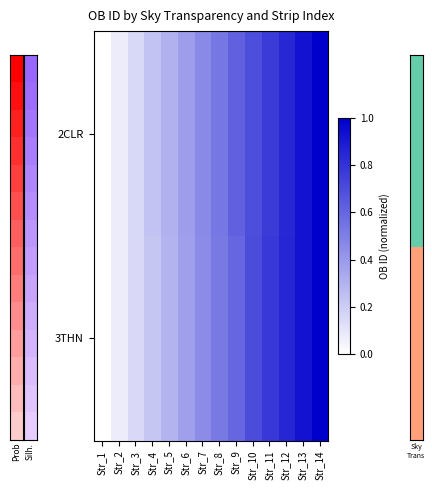

Reading left to right, what are all the values shown in this chart?

2CLR: Str_1=0.0	Str_2=0.1	Str_3=0.2	Str_4=0.2	Str_5=0.3	Str_6=0.4	Str_7=0.5	Str_8=0.5	Str_9=0.6	Str_10=0.7	Str_11=0.8	Str_12=0.8	Str_13=0.9	Str_14=1.0
3THN: Str_1=0.0	Str_2=0.1	Str_3=0.1	Str_4=0.2	Str_5=0.3	Str_6=0.4	Str_7=0.5	Str_8=0.5	Str_9=0.6	Str_10=0.7	Str_11=0.8	Str_12=0.8	Str_13=0.9	Str_14=1.0